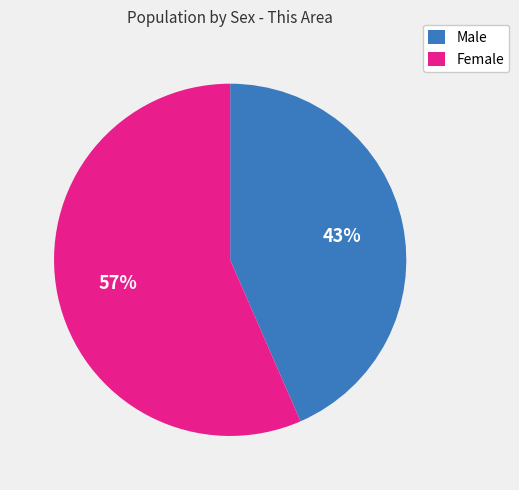

Which has a higher value, Female or Male?

Female